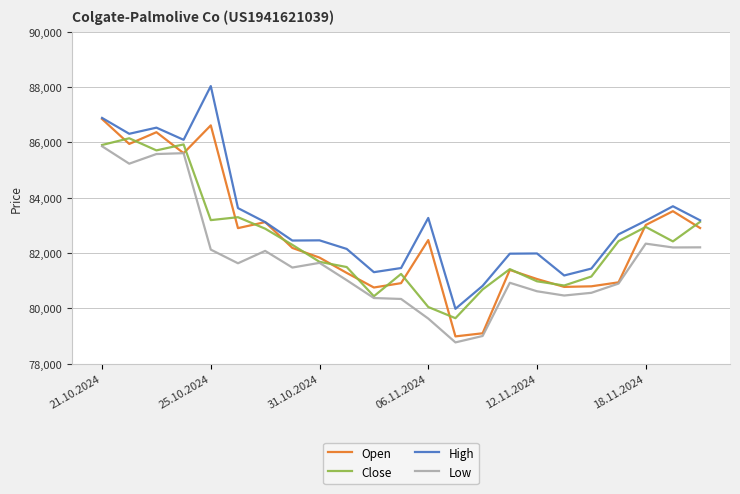

Which series has the largest total across all categories?

High